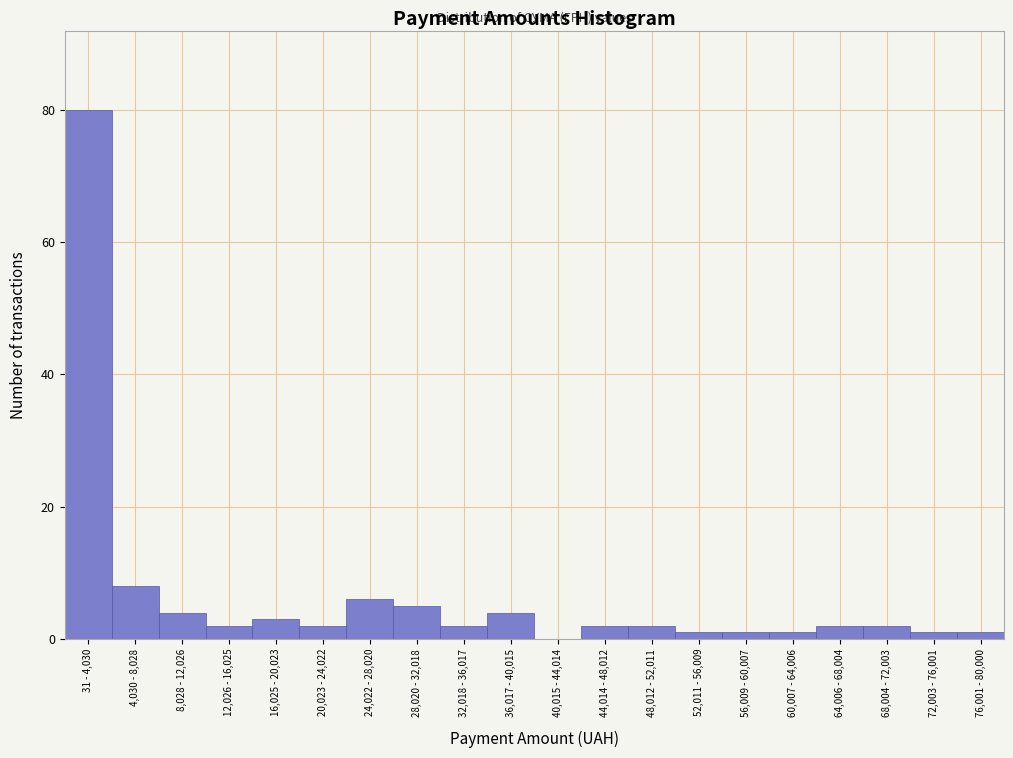

Reading right to left, list all the values displayed in this chart.

76,001 - 80,000=1	72,003 - 76,001=1	68,004 - 72,003=2	64,006 - 68,004=2	60,007 - 64,006=1	56,009 - 60,007=1	52,011 - 56,009=1	48,012 - 52,011=2	44,014 - 48,012=2	40,015 - 44,014=0	36,017 - 40,015=4	32,018 - 36,017=2	28,020 - 32,018=5	24,022 - 28,020=6	20,023 - 24,022=2	16,025 - 20,023=3	12,026 - 16,025=2	8,028 - 12,026=4	4,030 - 8,028=8	31 - 4,030=80